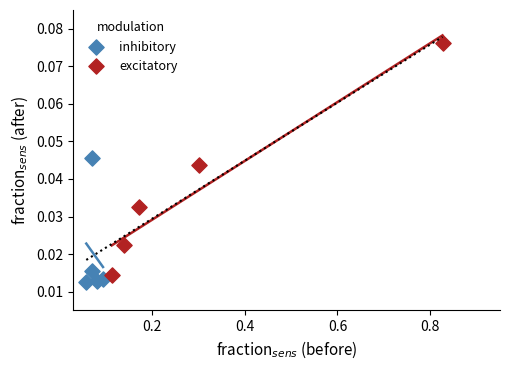

Which series has the largest Y range (max minus min)?

excitatory